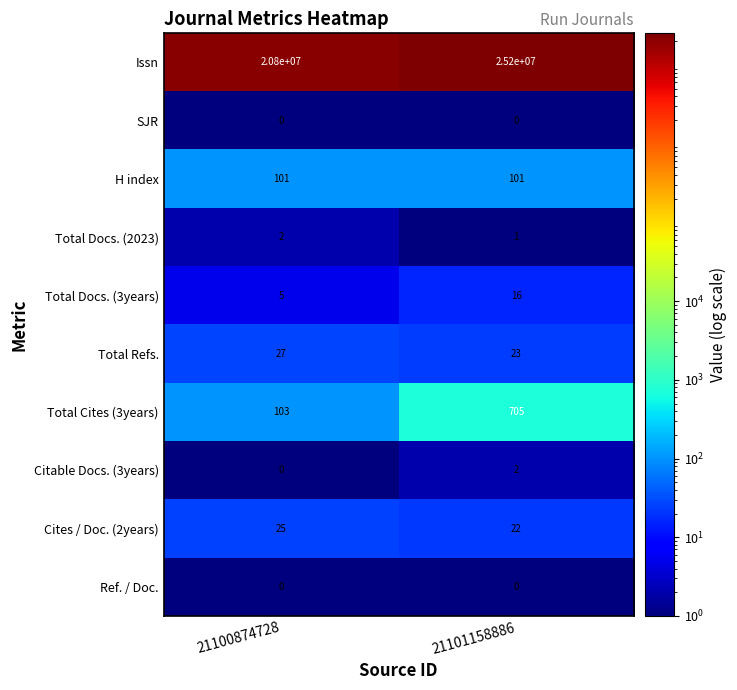

What is the difference between the maximum and minimum values in the Total Refs. series?

4